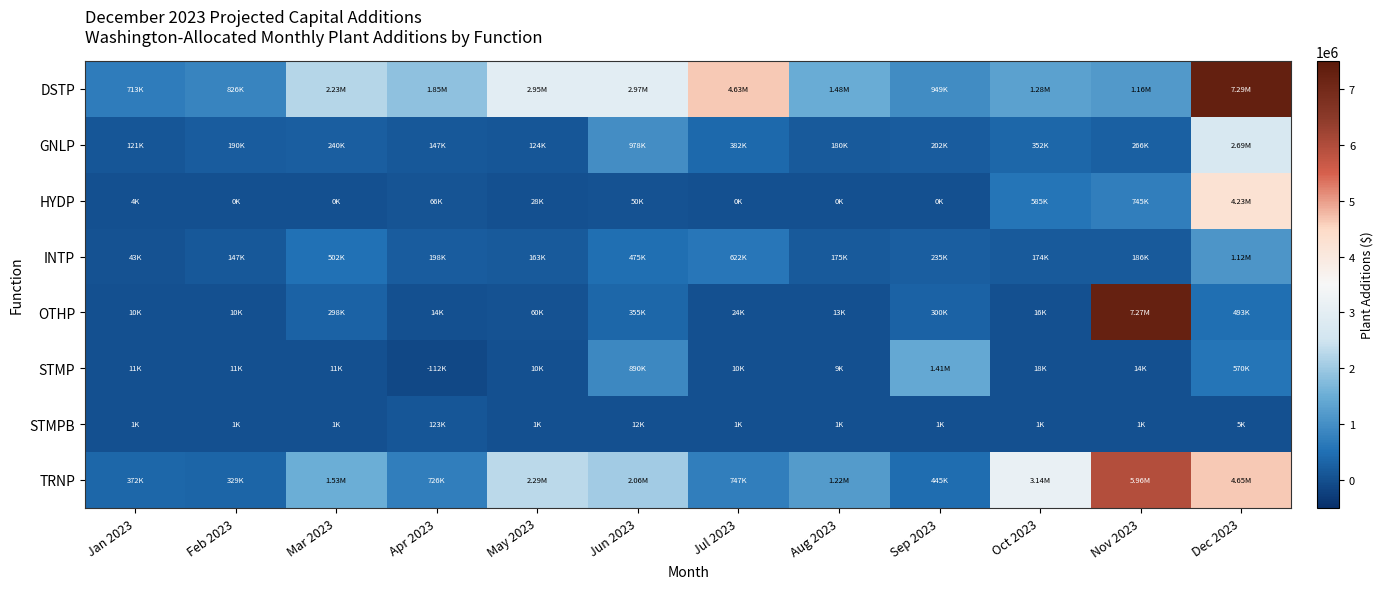

What is the total value across all series at Mar 2023?

4804469.4